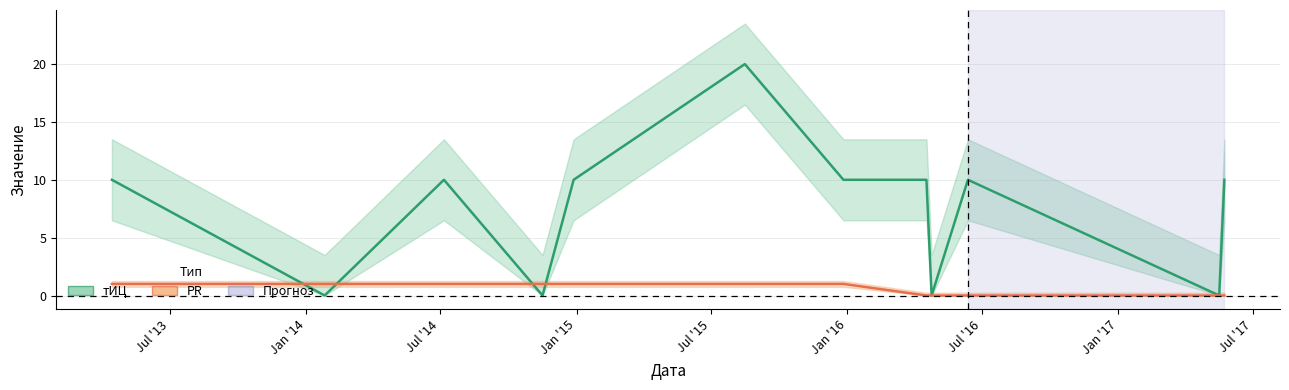

At how many categories does at least one series exceed 7?

8